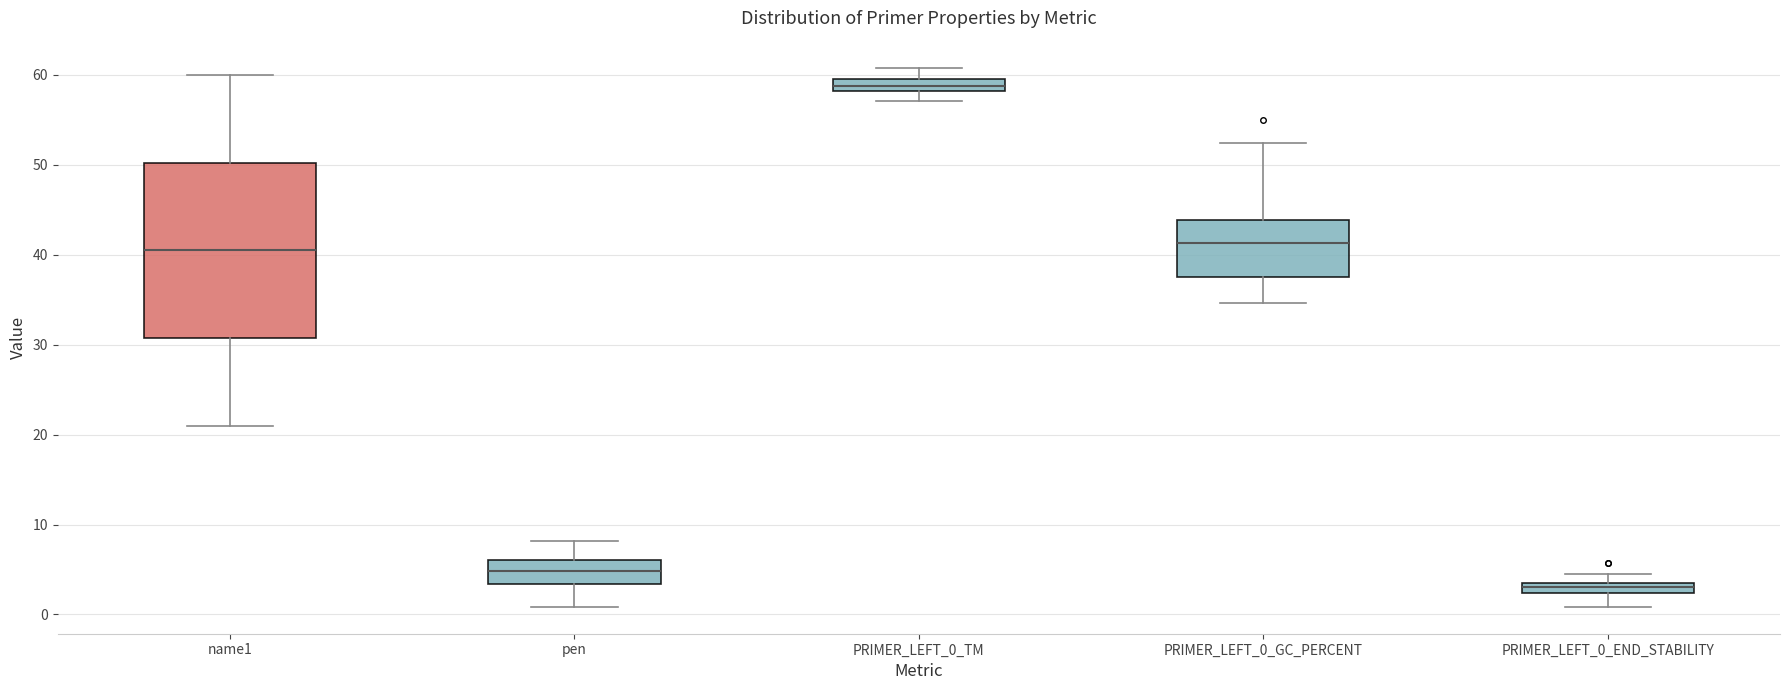

Where does the median line of the box for name1 sit on the y-axis? The values are not printed on the chart, so give them approximately, as read against the axis.

41